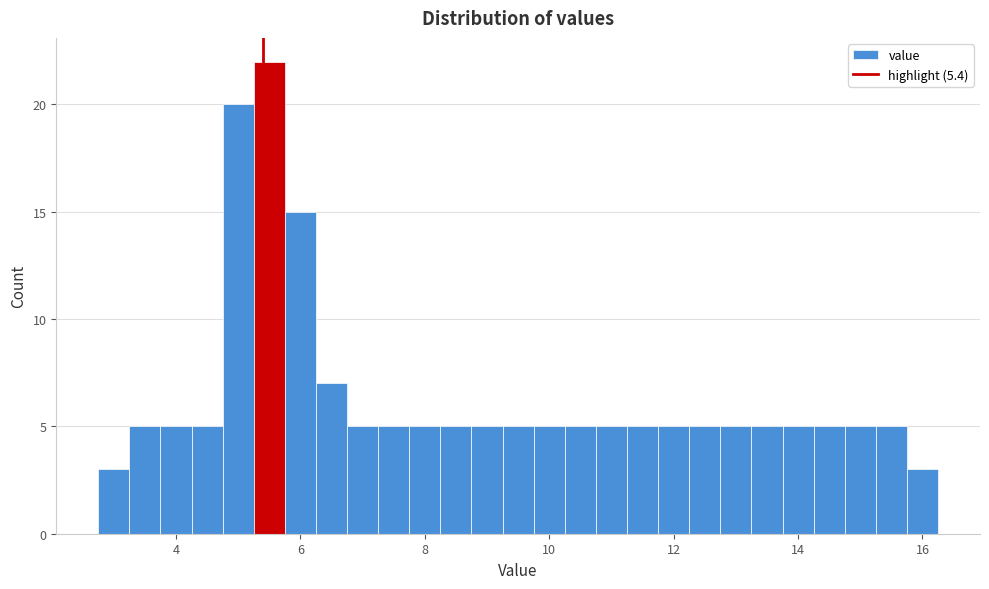

Around what value on the x-axis is the tallest bar? Give the approximate position of its centre, as read against the axis.

5.6